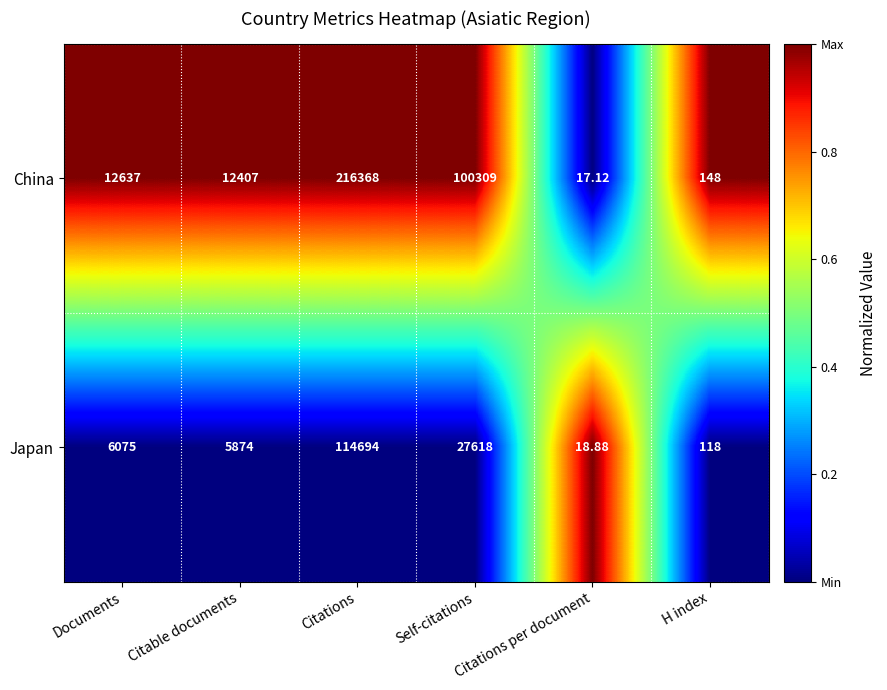

Which category has the lowest value in the China series?

Citations per document